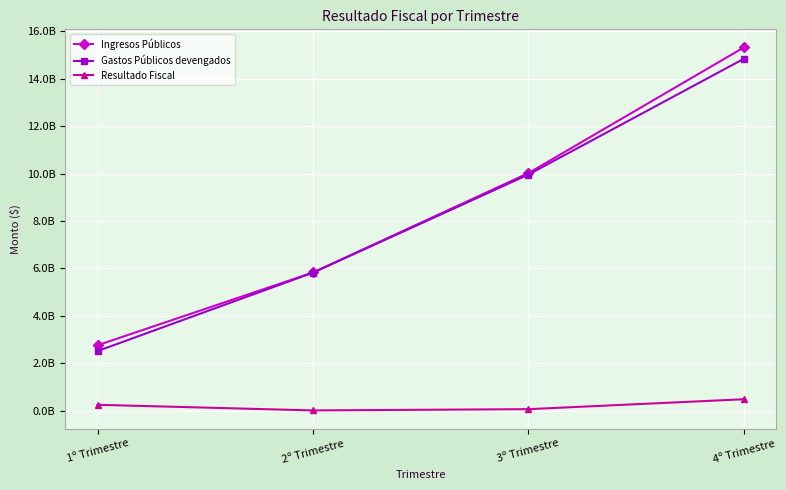

Is the value of Ingresos Públicos at 2º Trimestre greater than the value of Gastos Públicos devengados at 2º Trimestre?

Yes